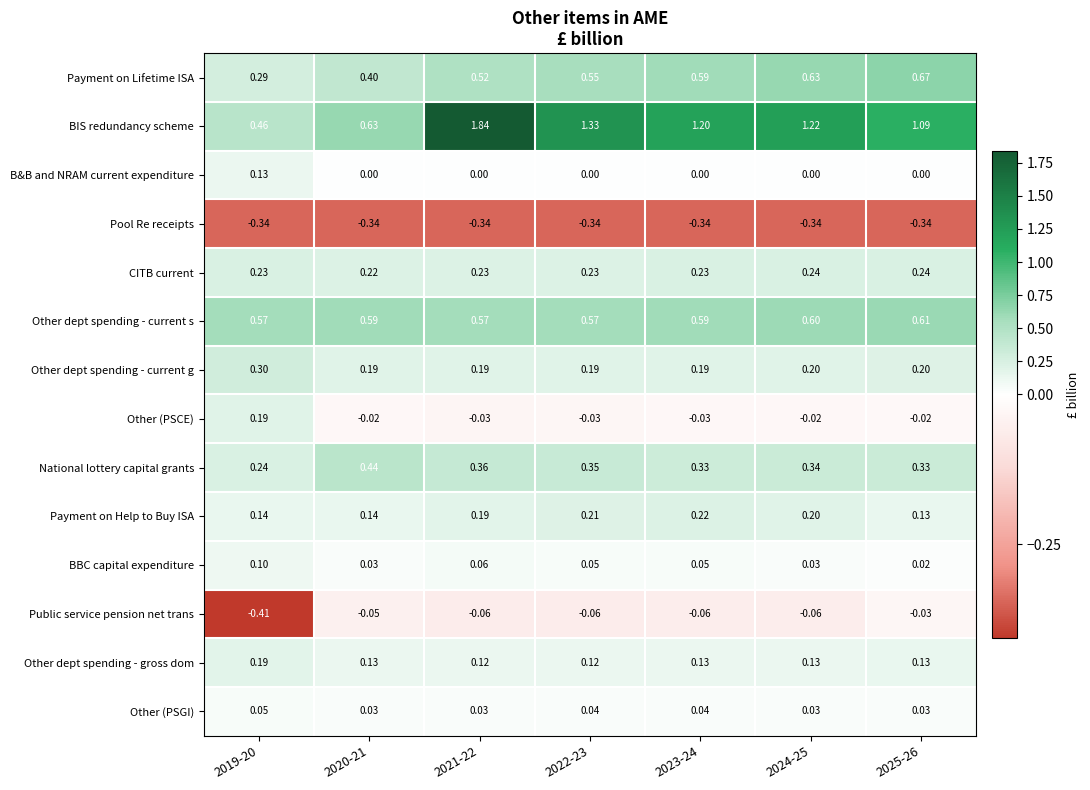

Between 2022-23 and 2023-24, which series saw the biggest shift?

BIS redundancy scheme